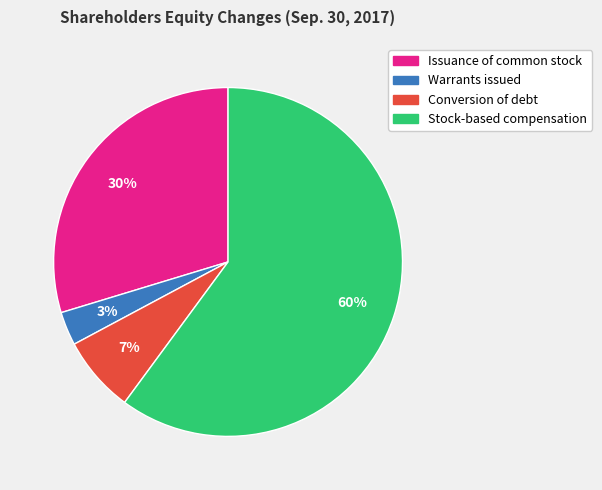

True or false: Issuance of common stock accounts for 38% of the total.

False